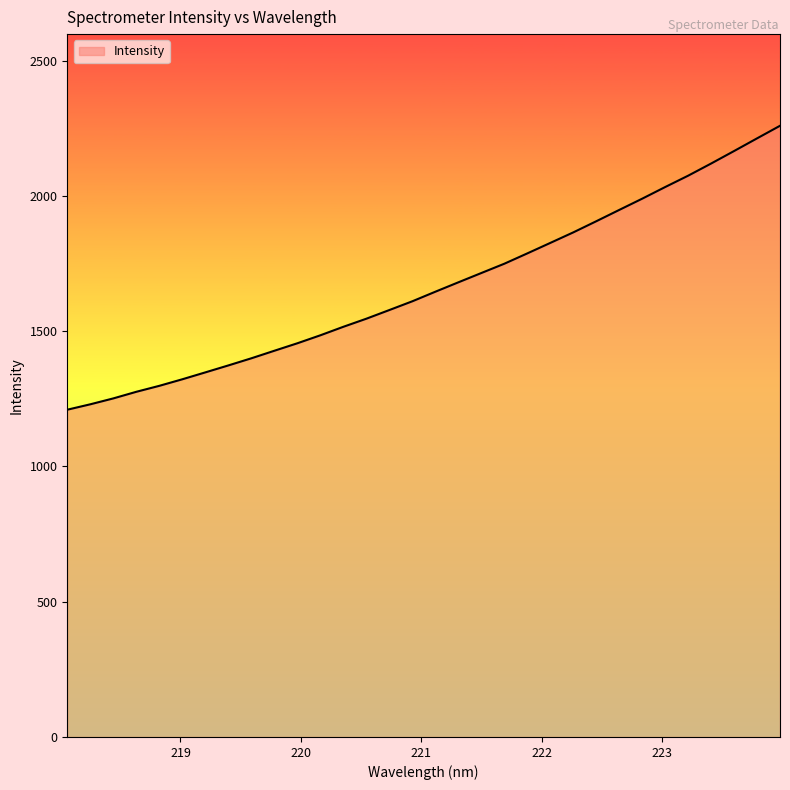

True or false: there are more than 0 points higher than both neighbors.

False